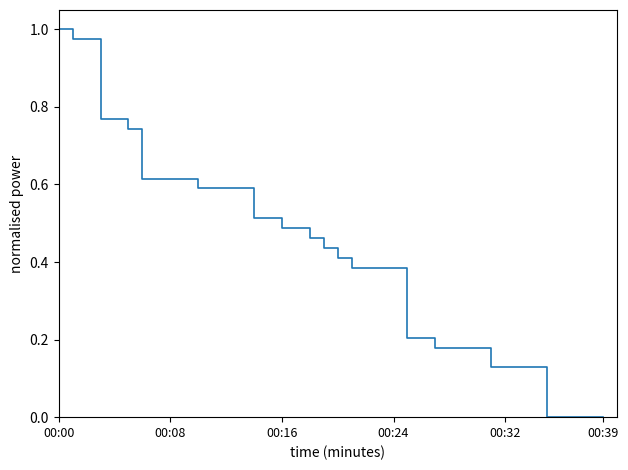

Is this an area chart (filled region under the line)?

No